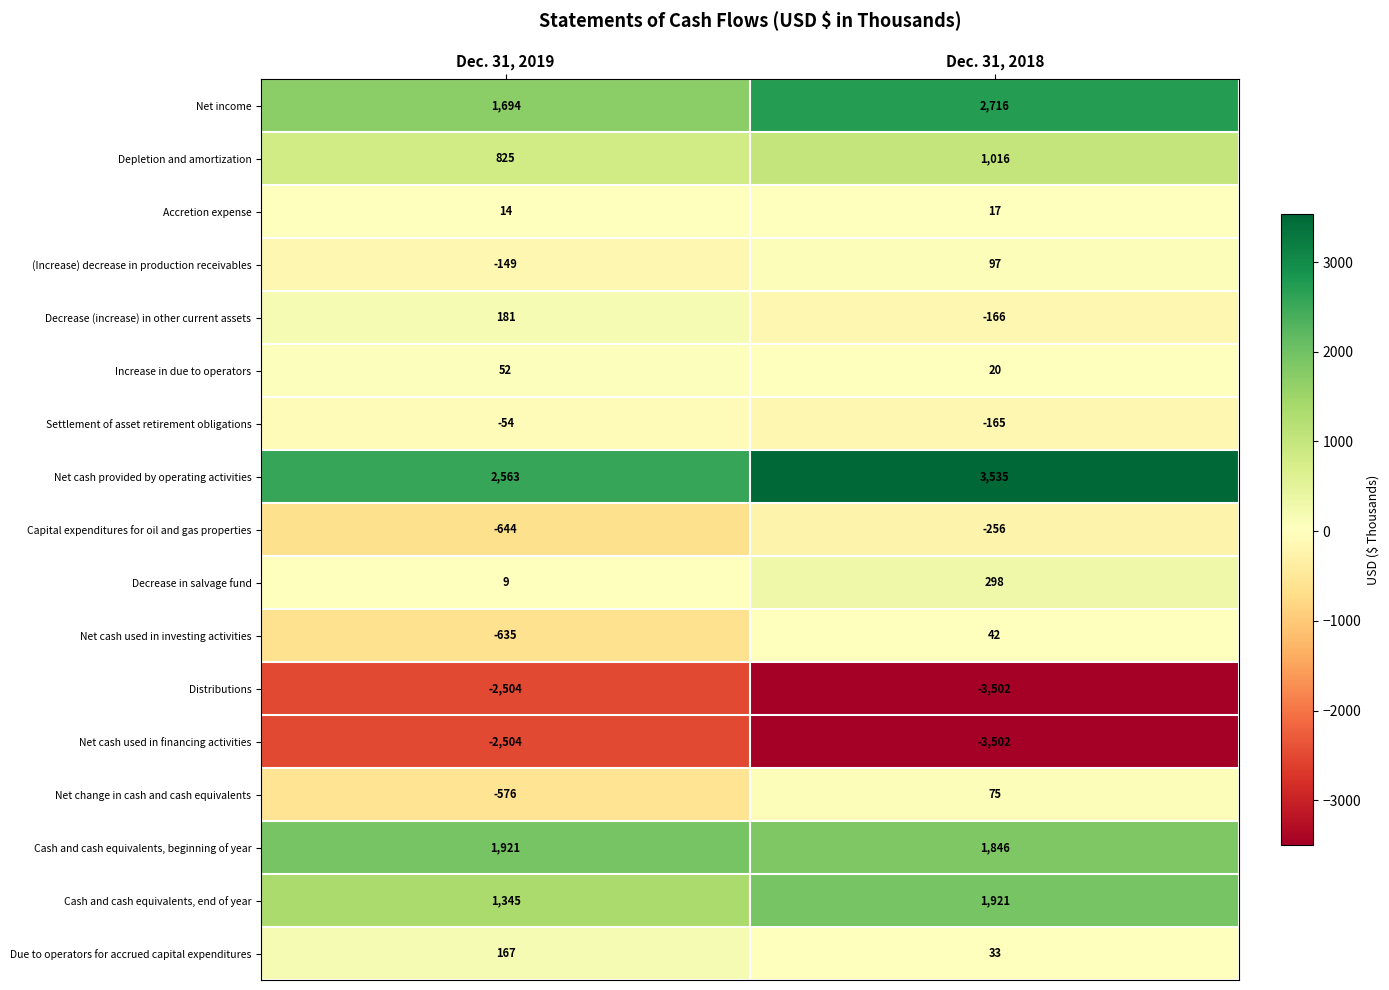

Rank the categories by Net change in cash and cash equivalents value from highest to lowest.

Dec. 31, 2018, Dec. 31, 2019